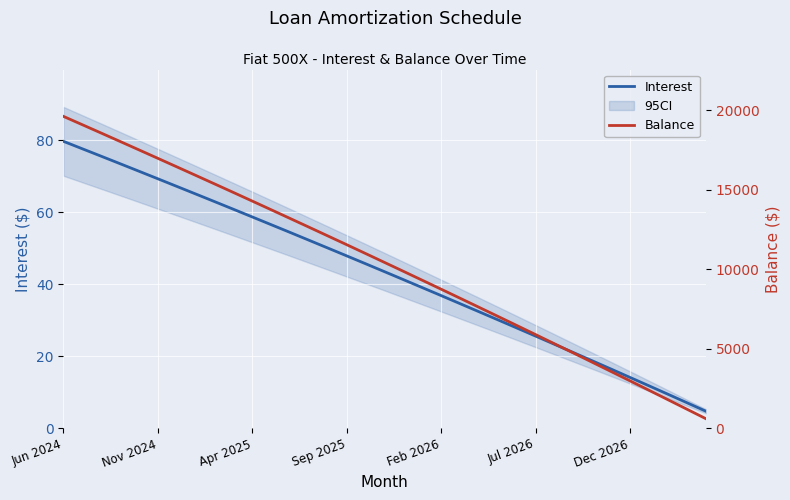

At which label does Interest reach its peak?

Jun 2024